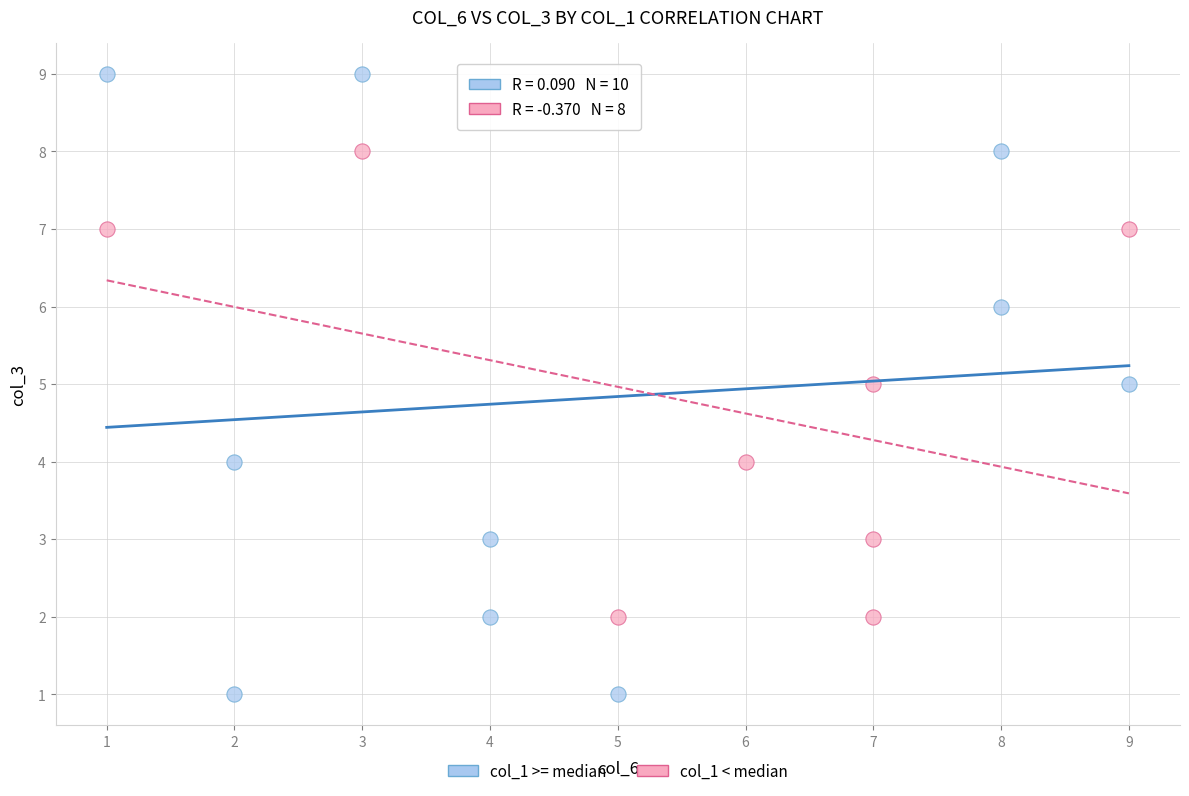

Which series has the widest spread of Y values?

col_1 >= median